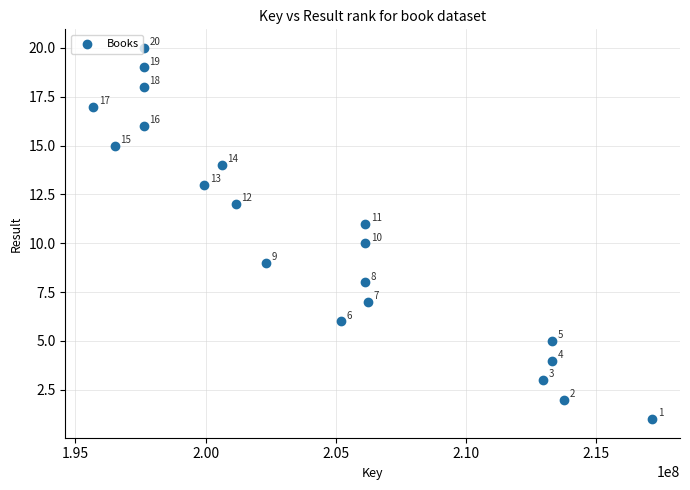

What is the range of X values (max minus min)?

21444155